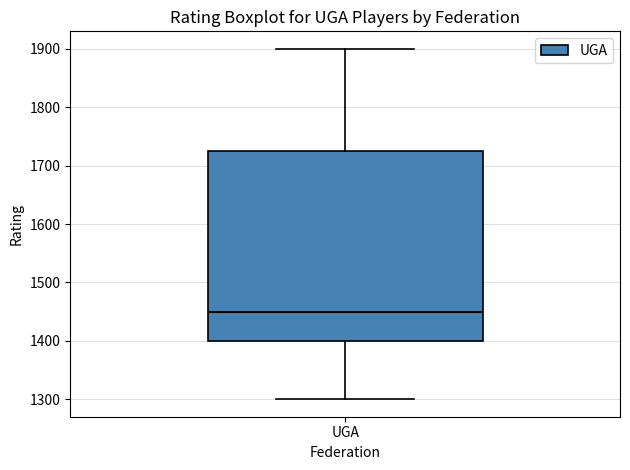

Read this box plot against the y-axis: the position of the median line, the range covered by the box, and the ends of both whiskers. The values are not printed on the chart, so give them approximately, as read against the axis.

median 1450, box 1400 to 1730, whiskers 1300 to 1900